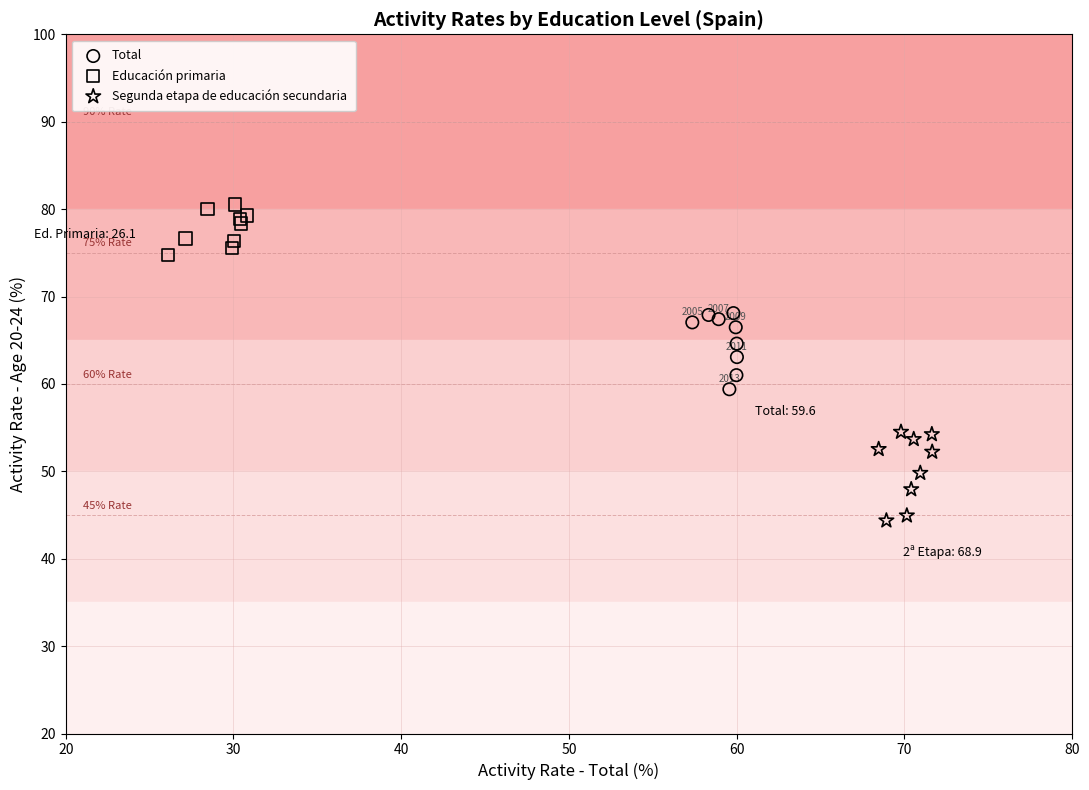

Which series reaches the maximum Y coordinate?

Educación primaria